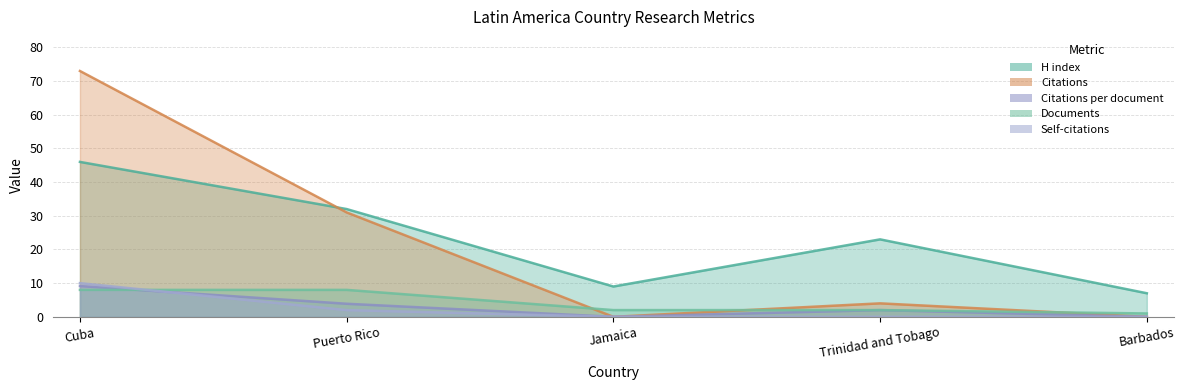

What is the label of the 3rd point from the left?

Jamaica